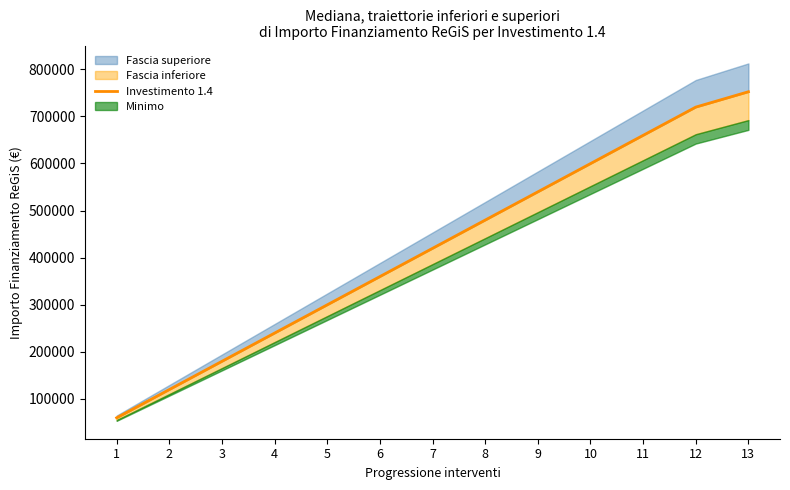

What is the difference between the maximum and minimum values?

692215